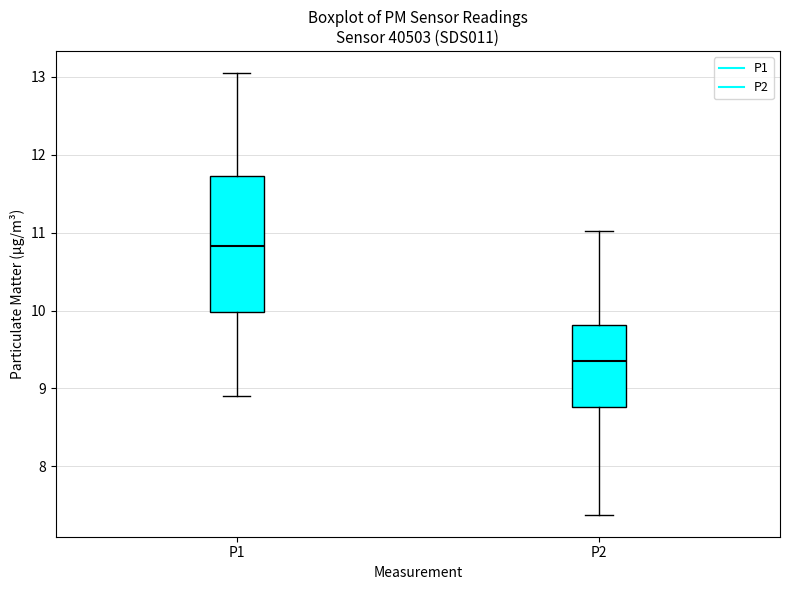

Reading left to right, transcribe this box plot: for each box, give where its median line is, the range the box spans, and where its two whiskers end, as read against the y-axis. The values are not printed on the chart, so give them approximately, as read against the axis.

P1: median 10.8, box 10.0 to 11.7, whiskers 8.9 to 13.1
P2: median 9.4, box 8.8 to 9.8, whiskers 7.4 to 11.0